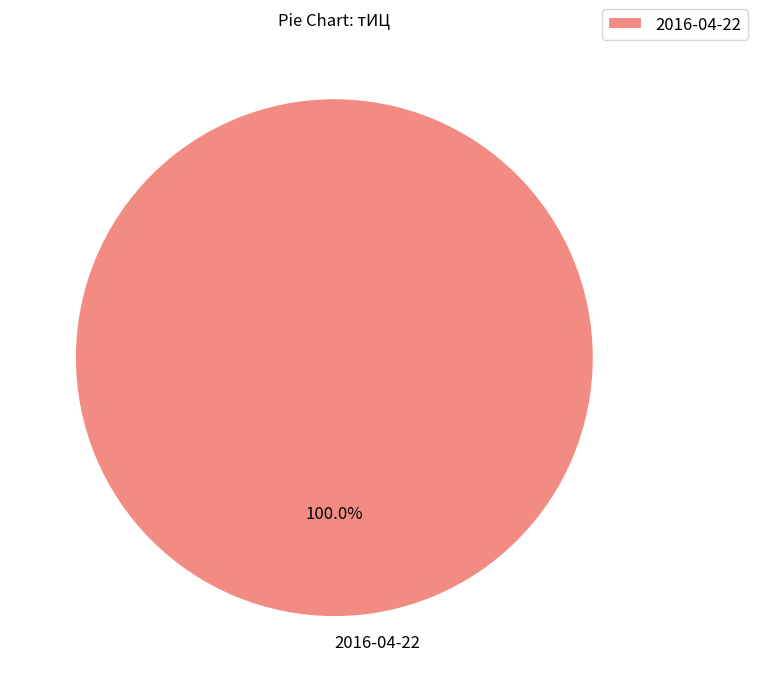

How many slices are in this pie chart?

1